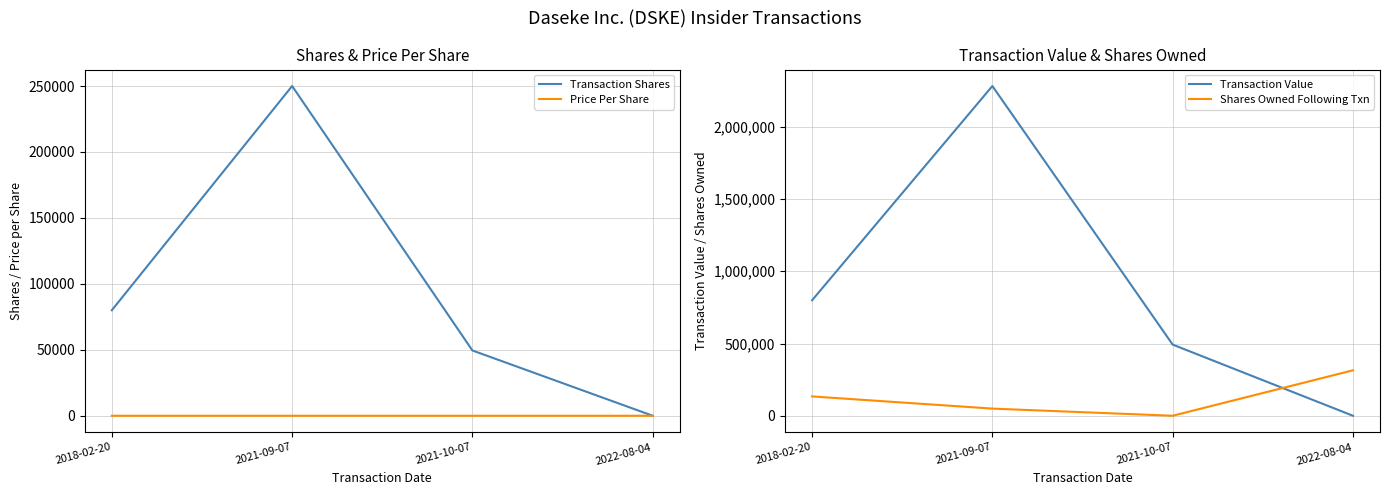

Is it true that Transaction Shares equals 250000.0 at 2021-09-07?

True